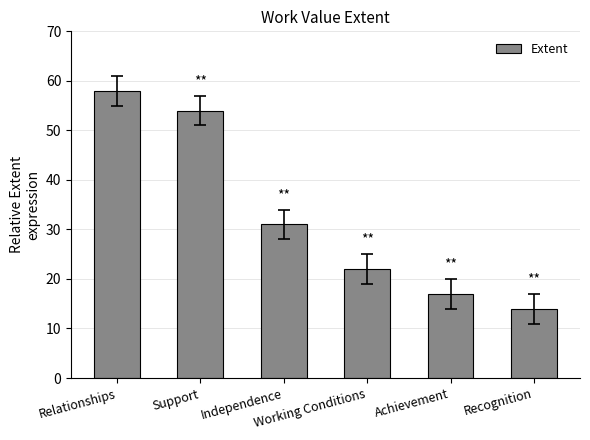

Reading left to right, what are all the values shown in this chart?

58	54	31	22	17	14